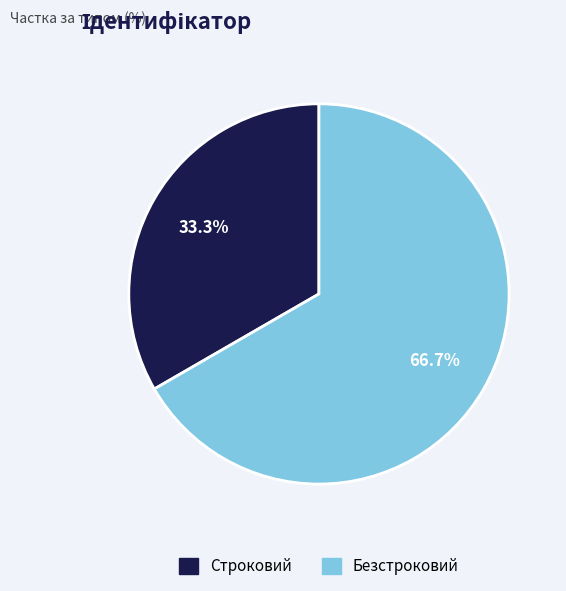

To the nearest percent, what is the difference between the largest and smallest slice percentages?

33%